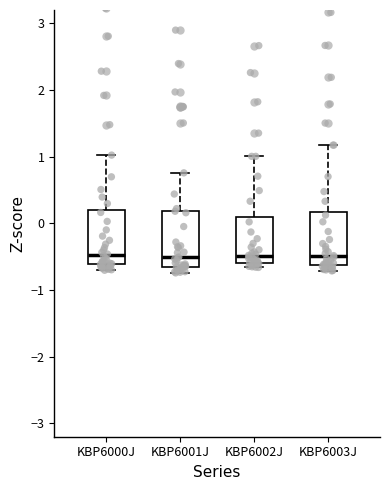

Reading left to right, transcribe this box plot: for each box, give where its median line is, the range the box spans, and where its two whiskers end, as read against the y-axis. The values are not printed on the chart, so give them approximately, as read against the axis.

KBP6000J: median -0.5, box -0.6 to 0.2, whiskers -0.7 to 1.0
KBP6001J: median -0.5, box -0.6 to 0.2, whiskers -0.7 to 0.8
KBP6002J: median -0.5, box -0.6 to 0.1, whiskers -0.7 to 1.0
KBP6003J: median -0.5, box -0.6 to 0.2, whiskers -0.7 to 1.2